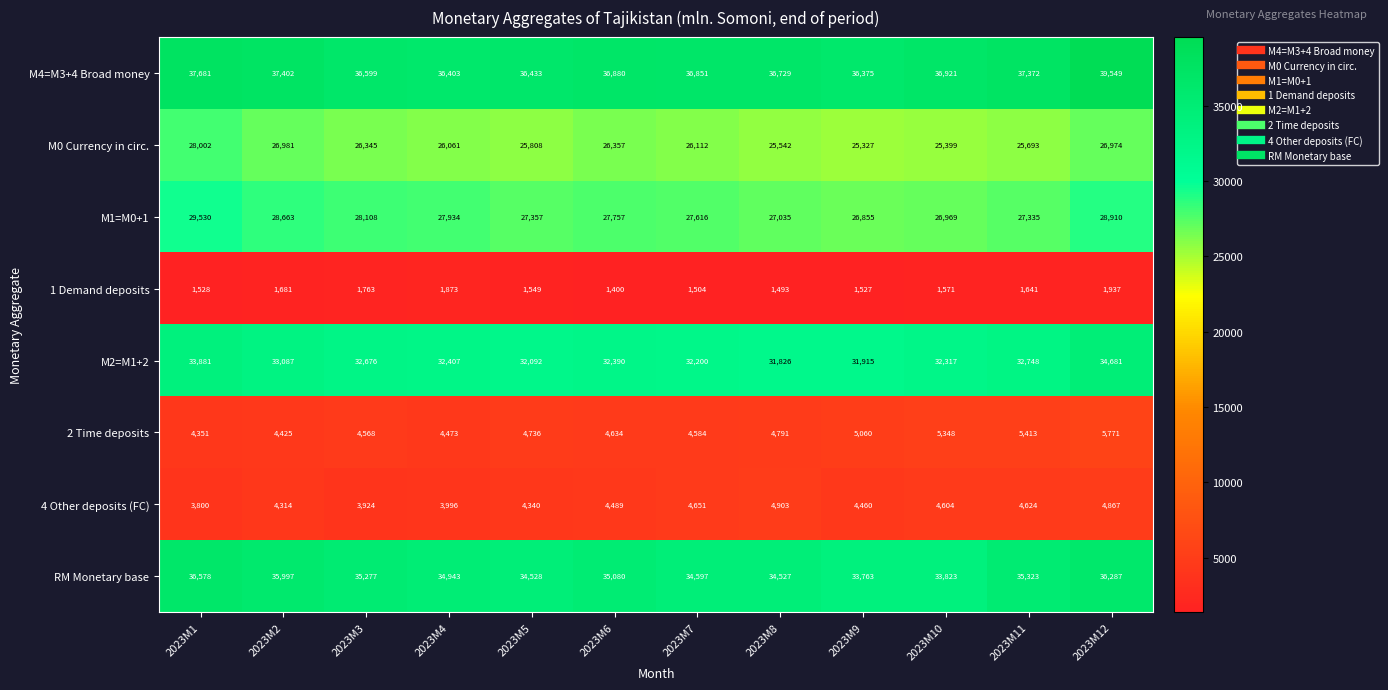

What is the difference between the highest and lowest values at 2023M5?

34884